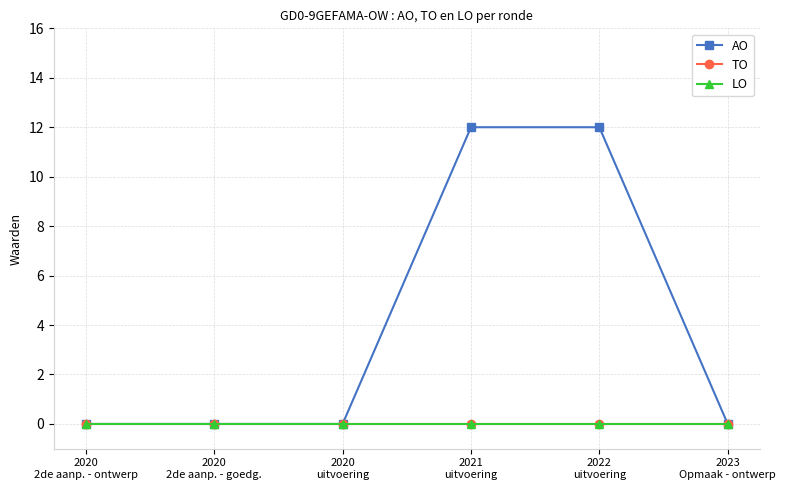

What position from the right is 2020
2de aanp. - ontwerp?

6